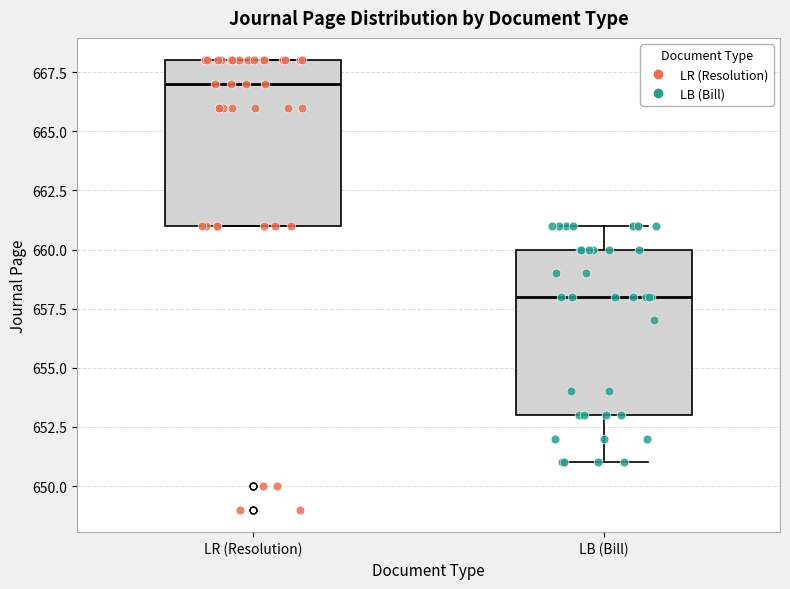

Where does the median line of the box for LR (Resolution) sit on the y-axis? The values are not printed on the chart, so give them approximately, as read against the axis.

667